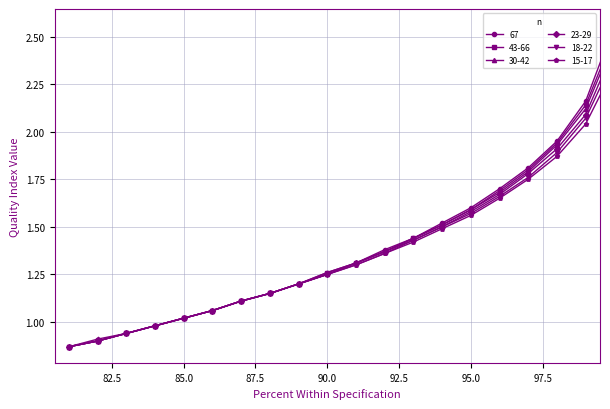

True or false: 18-22 and 43-66 intersect in this chart.

False